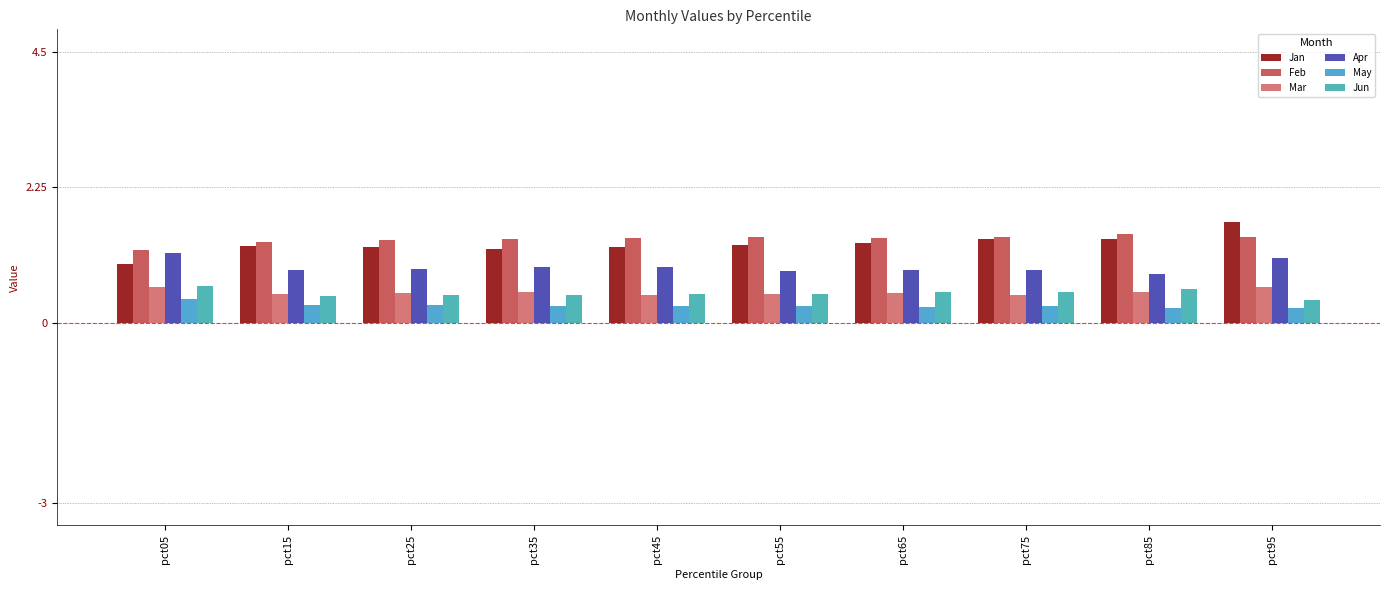

The value of Jun at pct15 is 0.4. True or false?

True